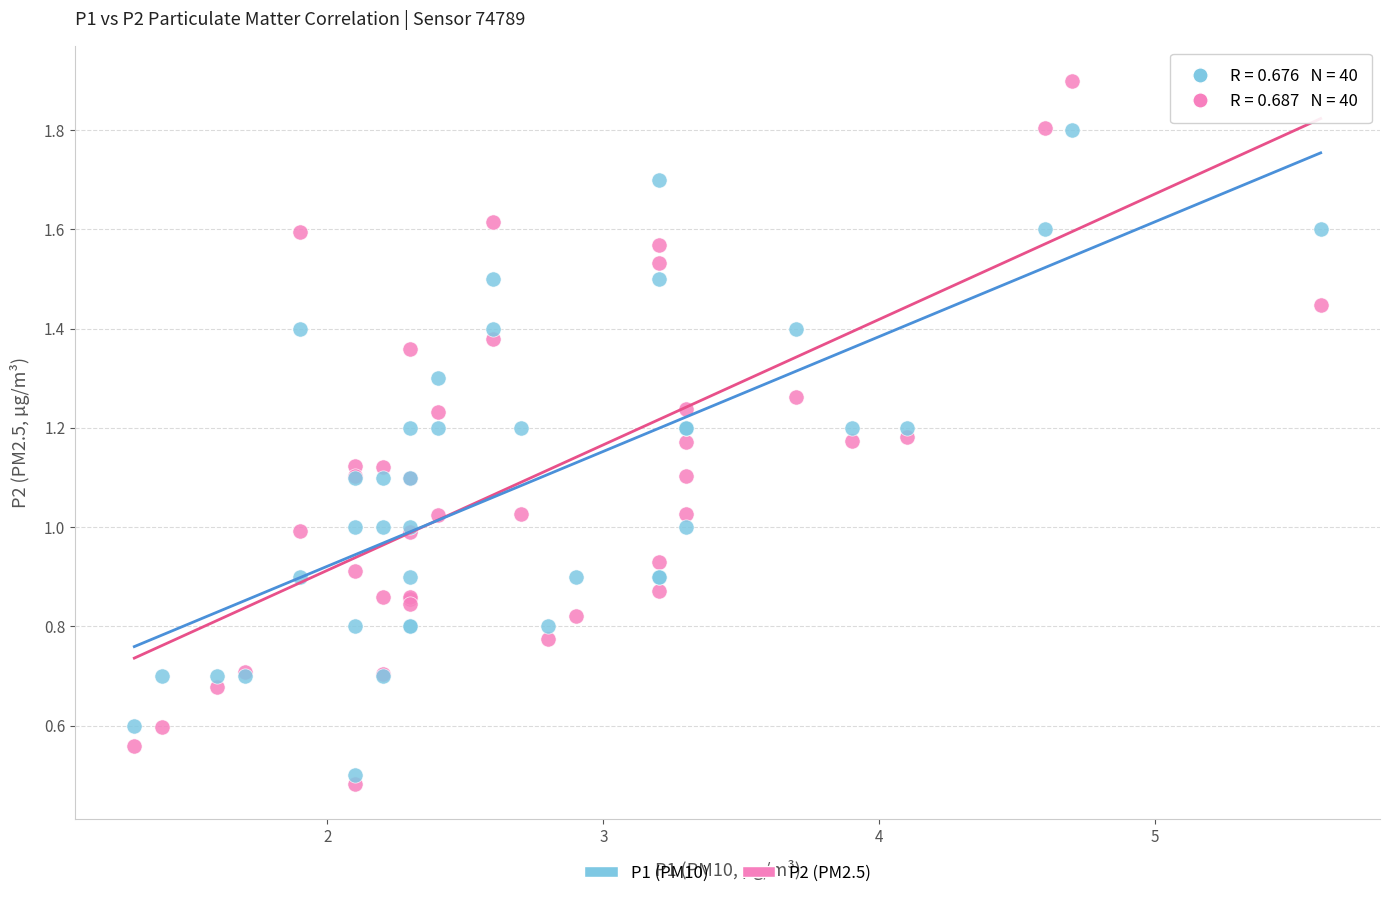

Which series contains the highest Y value?

P2 (PM2.5)